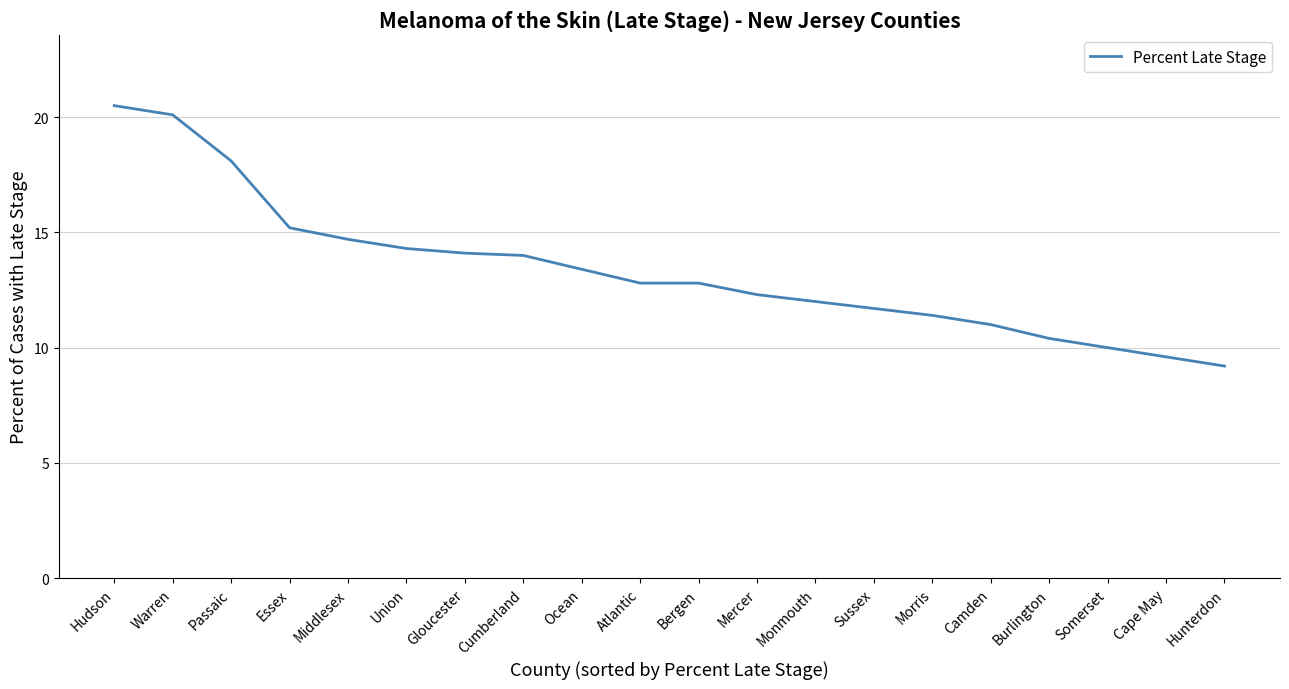

The value at Morris is 11.4. True or false?

True